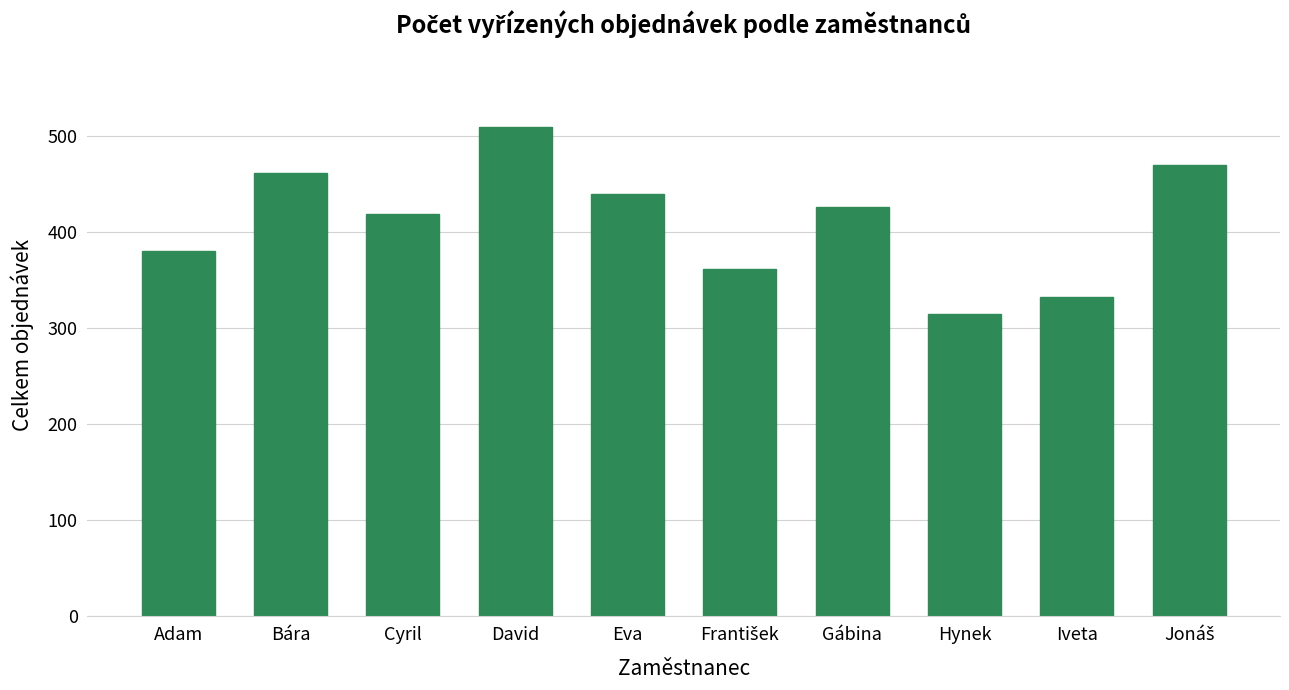

Reading right to left, transcribe all the data shown in this chart.

470	332	315	426	361	439	509	419	461	380